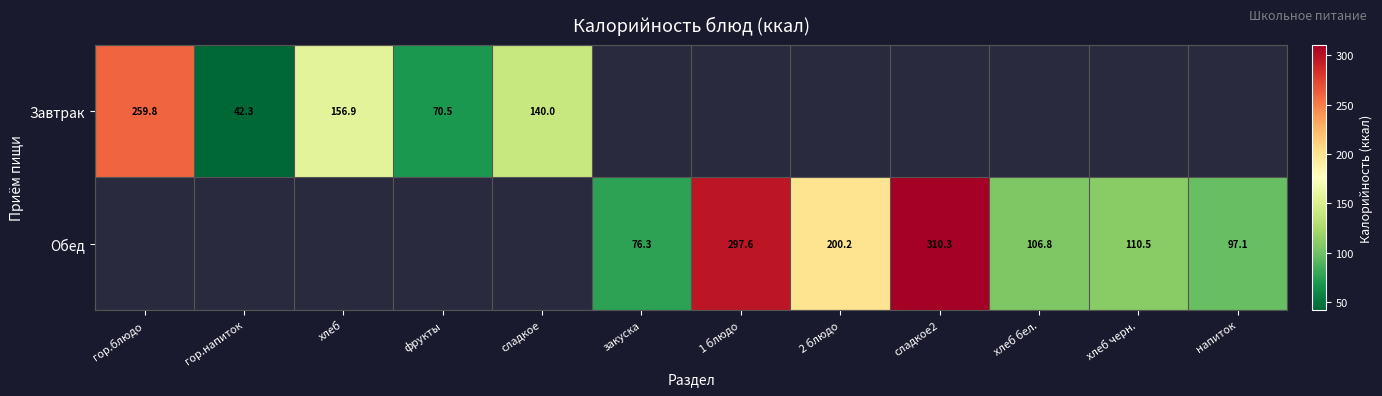

What is the sum of the Завтрак values at хлеб and фрукты?

227.4